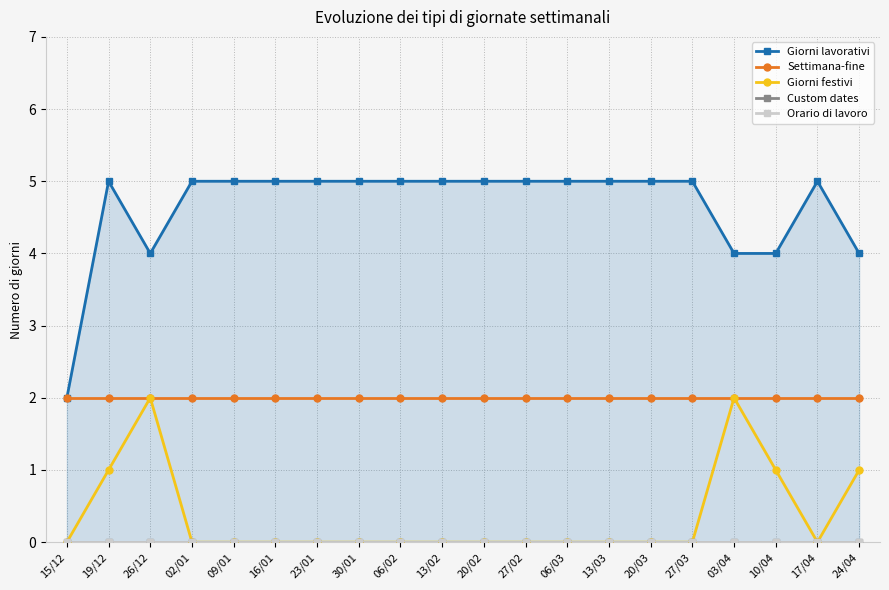

What is the average value of the Settimana-fine series?

2